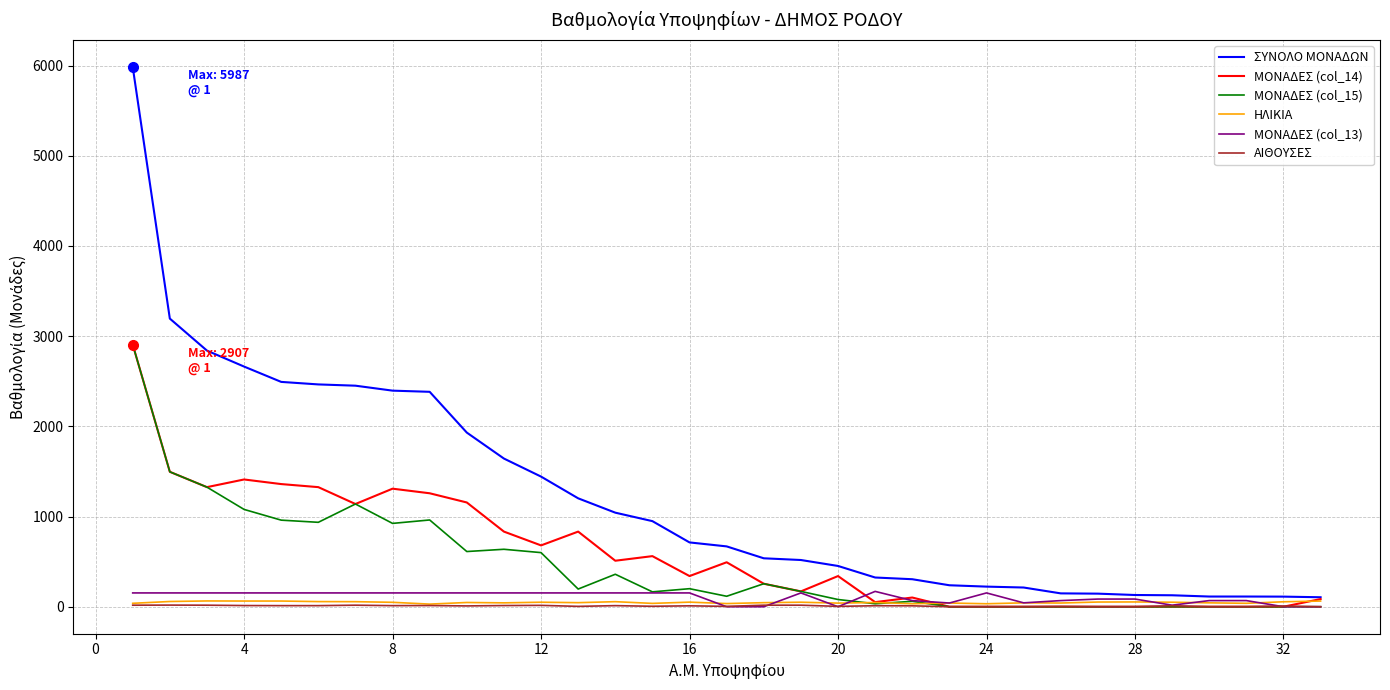

What is the difference between the second highest and second lowest values in the ΜΟΝΑΔΕΣ (col_13) series?

153